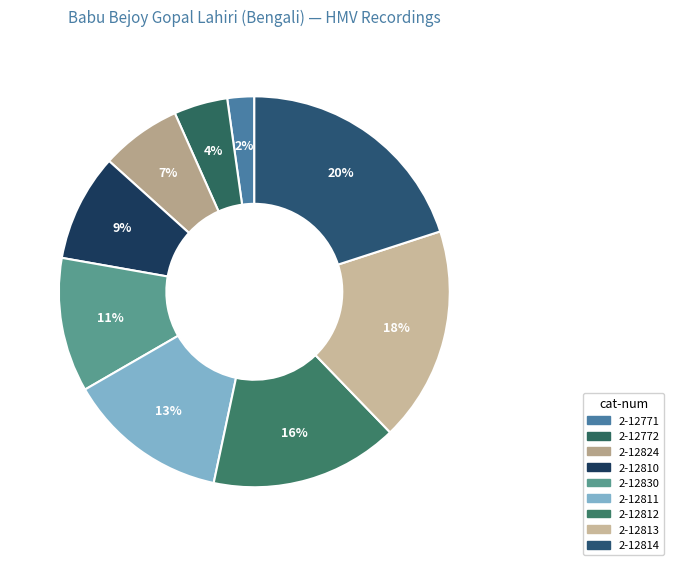

Is it true that 2-12813 is 18% of the pie?

True